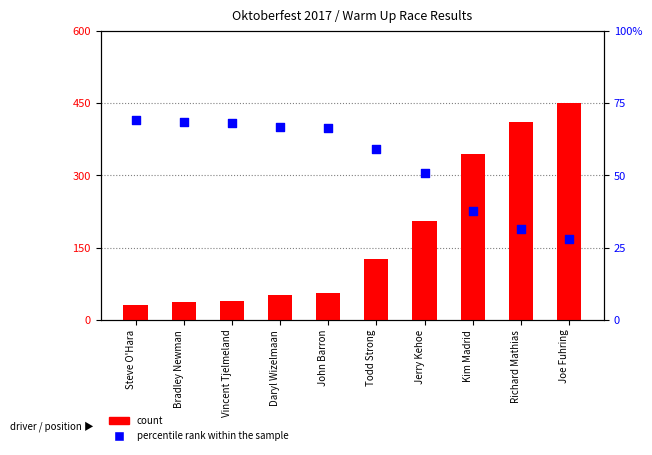

What are all the series names shown in the legend?

count, percentile rank within the sample